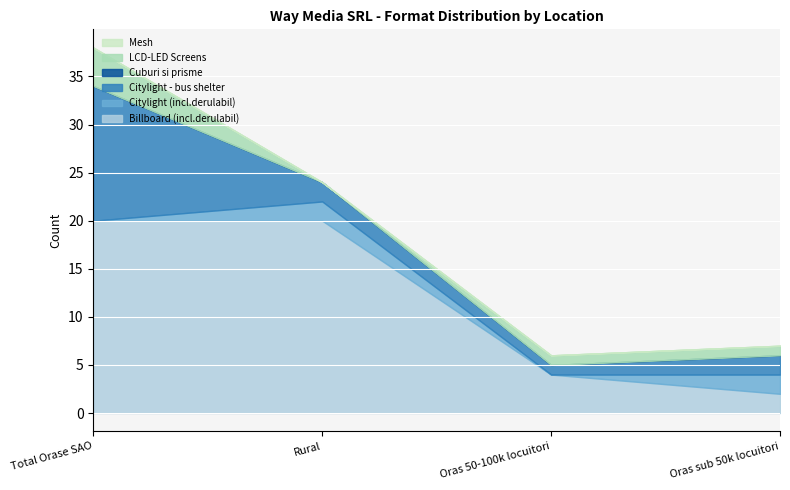

What is the total value across all series at Total Orase SAO?

38